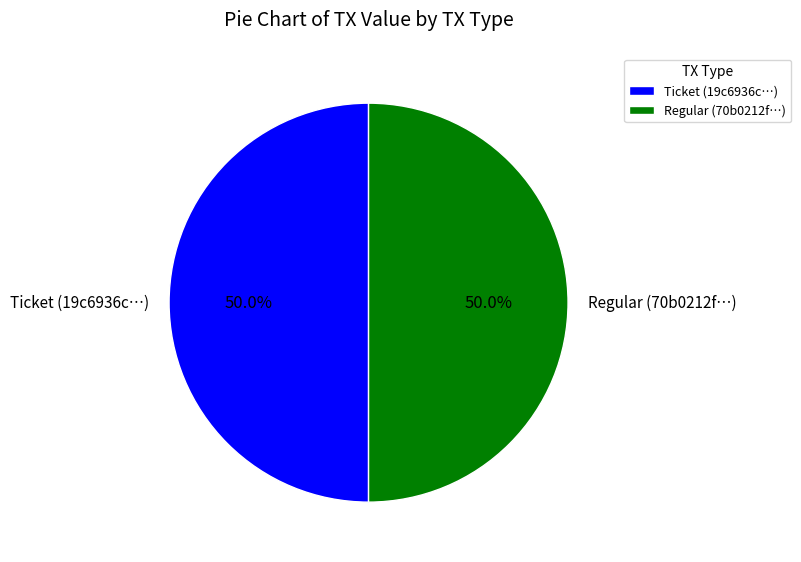

Combined, what portion of the pie is Ticket and Regular?

100.0%